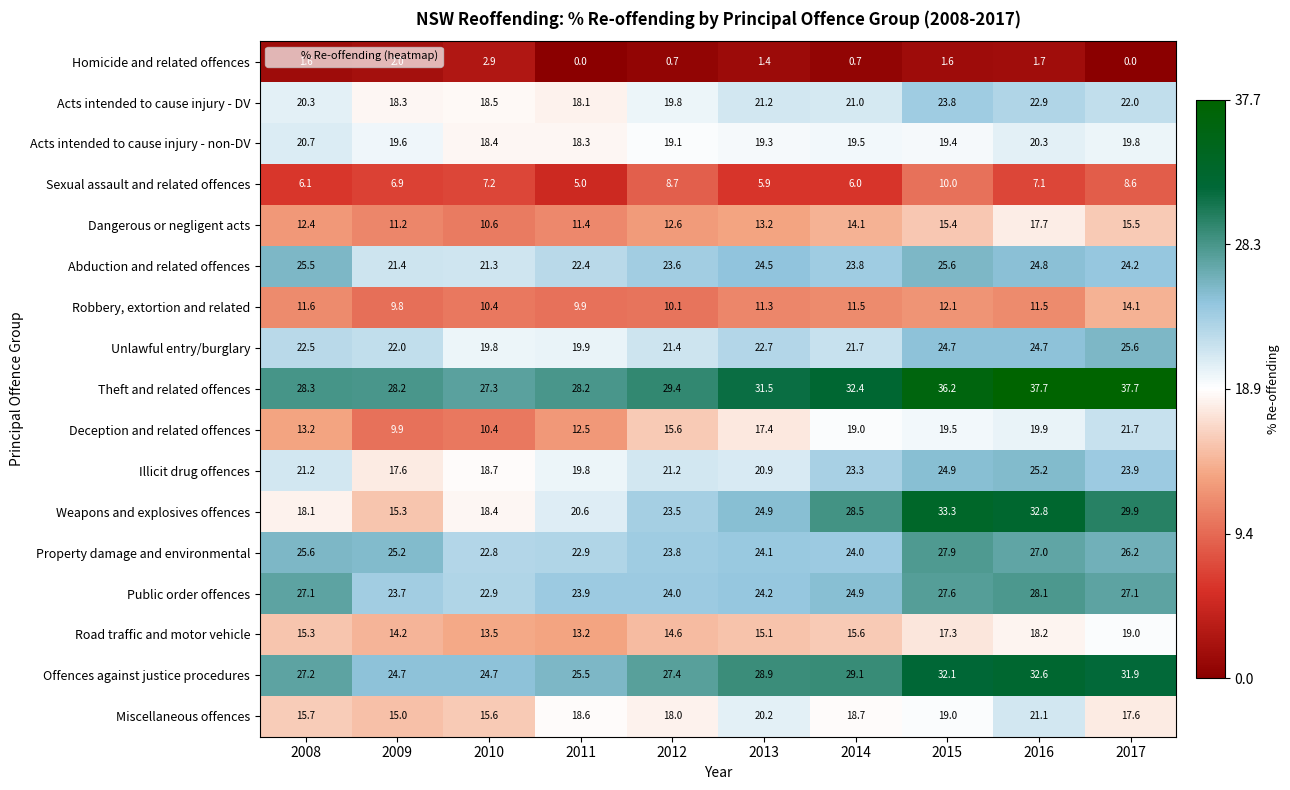

Rank the series at 2013 from highest to lowest value.

Theft and related offences, Offences against justice procedures, Weapons and explosives offences, Abduction and related offences, Public order offences, Property damage and environmental, Unlawful entry/burglary, Acts intended to cause injury - DV, Illicit drug offences, Miscellaneous offences, Acts intended to cause injury - non-DV, Deception and related offences, Road traffic and motor vehicle, Dangerous or negligent acts, Robbery, extortion and related, Sexual assault and related offences, Homicide and related offences